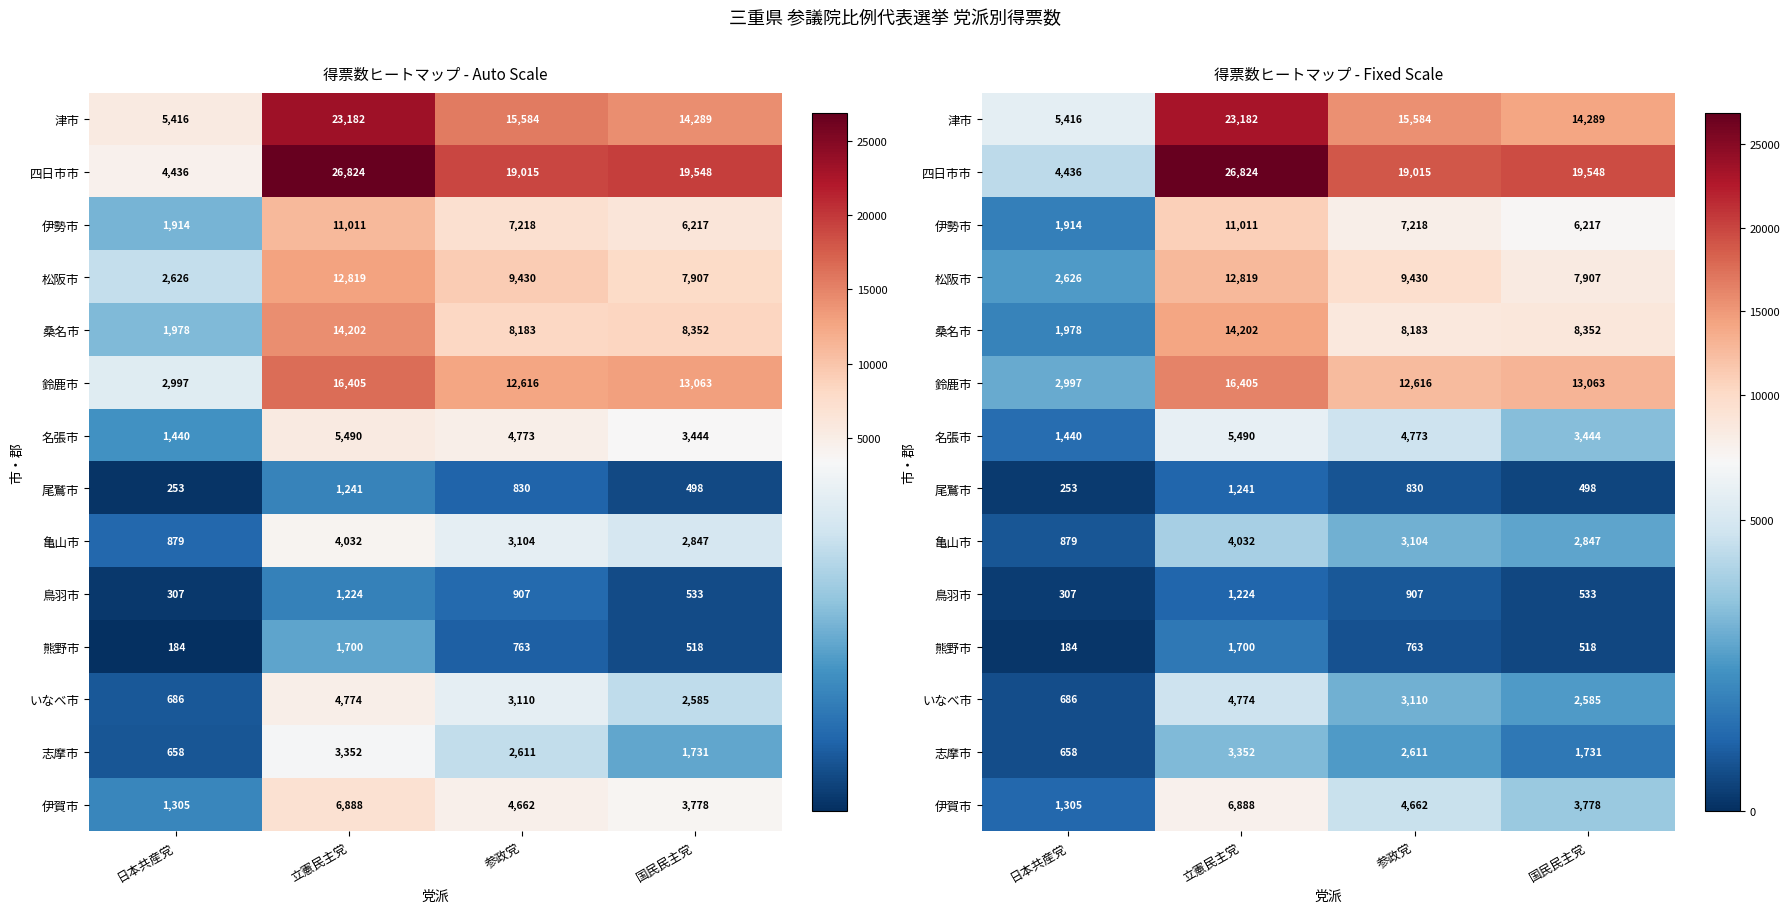

True or false: 鳥羽市 has a value of 307.2 at 日本共産党.

True